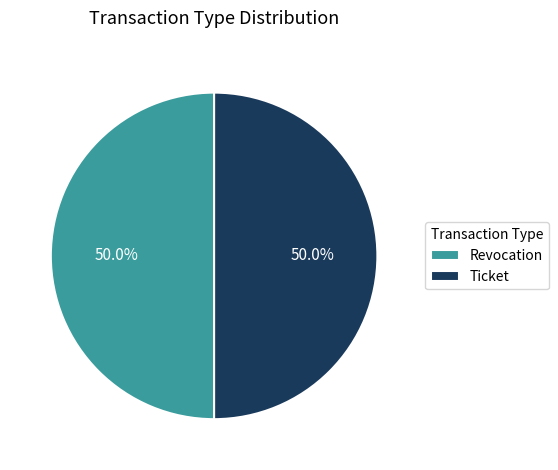

Approximately how many times larger is the value at Ticket compared to Revocation?

1.0